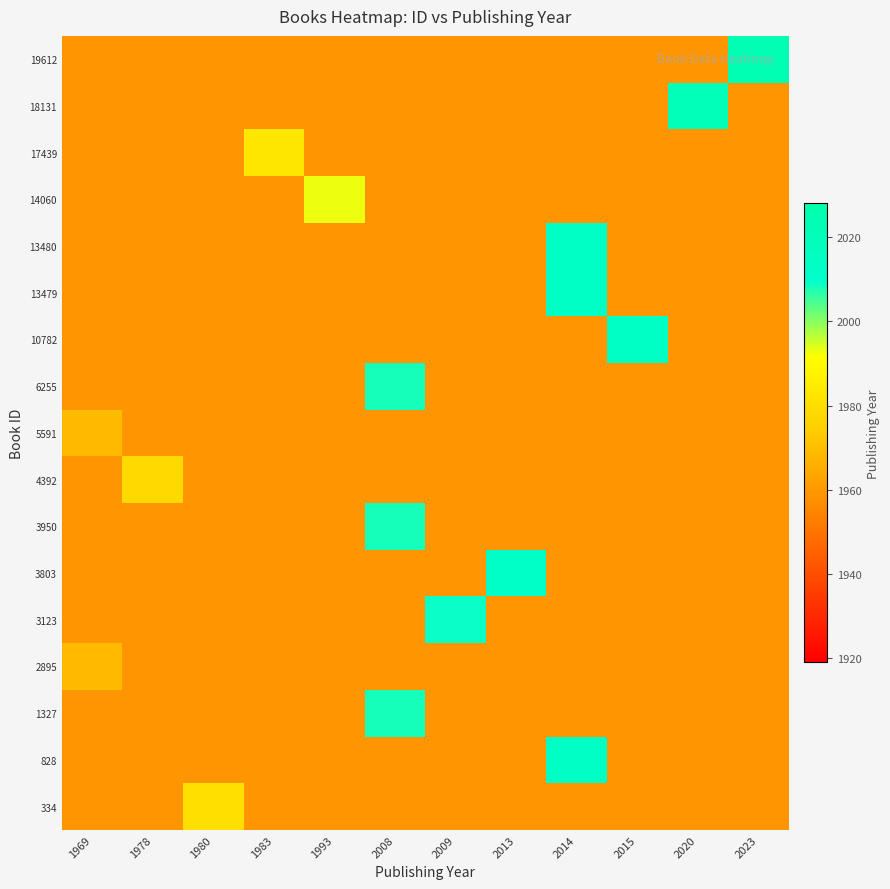

Reading right to left, extract all data points from this chart.

334: 2023=1959	2020=1959	2015=1959	2014=1959	2013=1959	2009=1959	2008=1959	1993=1959	1983=1959	1980=1980	1978=1959	1969=1959
828: 2023=1959	2020=1959	2015=1959	2014=2014	2013=1959	2009=1959	2008=1959	1993=1959	1983=1959	1980=1959	1978=1959	1969=1959
1327: 2023=1959	2020=1959	2015=1959	2014=1959	2013=1959	2009=1959	2008=2008	1993=1959	1983=1959	1980=1959	1978=1959	1969=1959
2895: 2023=1959	2020=1959	2015=1959	2014=1959	2013=1959	2009=1959	2008=1959	1993=1959	1983=1959	1980=1959	1978=1959	1969=1969
3123: 2023=1959	2020=1959	2015=1959	2014=1959	2013=1959	2009=2009	2008=1959	1993=1959	1983=1959	1980=1959	1978=1959	1969=1959
3803: 2023=1959	2020=1959	2015=1959	2014=1959	2013=2013	2009=1959	2008=1959	1993=1959	1983=1959	1980=1959	1978=1959	1969=1959
3950: 2023=1959	2020=1959	2015=1959	2014=1959	2013=1959	2009=1959	2008=2008	1993=1959	1983=1959	1980=1959	1978=1959	1969=1959
4392: 2023=1959	2020=1959	2015=1959	2014=1959	2013=1959	2009=1959	2008=1959	1993=1959	1983=1959	1980=1959	1978=1978	1969=1959
5591: 2023=1959	2020=1959	2015=1959	2014=1959	2013=1959	2009=1959	2008=1959	1993=1959	1983=1959	1980=1959	1978=1959	1969=1969
6255: 2023=1959	2020=1959	2015=1959	2014=1959	2013=1959	2009=1959	2008=2008	1993=1959	1983=1959	1980=1959	1978=1959	1969=1959
10782: 2023=1959	2020=1959	2015=2015	2014=1959	2013=1959	2009=1959	2008=1959	1993=1959	1983=1959	1980=1959	1978=1959	1969=1959
13479: 2023=1959	2020=1959	2015=1959	2014=2014	2013=1959	2009=1959	2008=1959	1993=1959	1983=1959	1980=1959	1978=1959	1969=1959
13480: 2023=1959	2020=1959	2015=1959	2014=2014	2013=1959	2009=1959	2008=1959	1993=1959	1983=1959	1980=1959	1978=1959	1969=1959
14060: 2023=1959	2020=1959	2015=1959	2014=1959	2013=1959	2009=1959	2008=1959	1993=1993	1983=1959	1980=1959	1978=1959	1969=1959
17439: 2023=1959	2020=1959	2015=1959	2014=1959	2013=1959	2009=1959	2008=1959	1993=1959	1983=1983	1980=1959	1978=1959	1969=1959
18131: 2023=1959	2020=2020	2015=1959	2014=1959	2013=1959	2009=1959	2008=1959	1993=1959	1983=1959	1980=1959	1978=1959	1969=1959
19612: 2023=2023	2020=1959	2015=1959	2014=1959	2013=1959	2009=1959	2008=1959	1993=1959	1983=1959	1980=1959	1978=1959	1969=1959